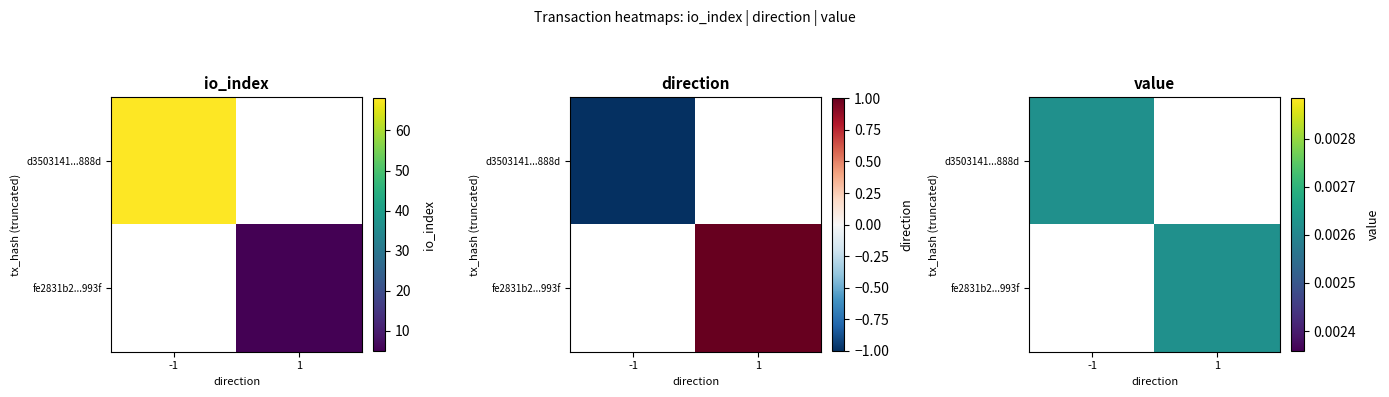

List the series in order of their peak value, highest first.

d3503141...888d, fe2831b2...993f